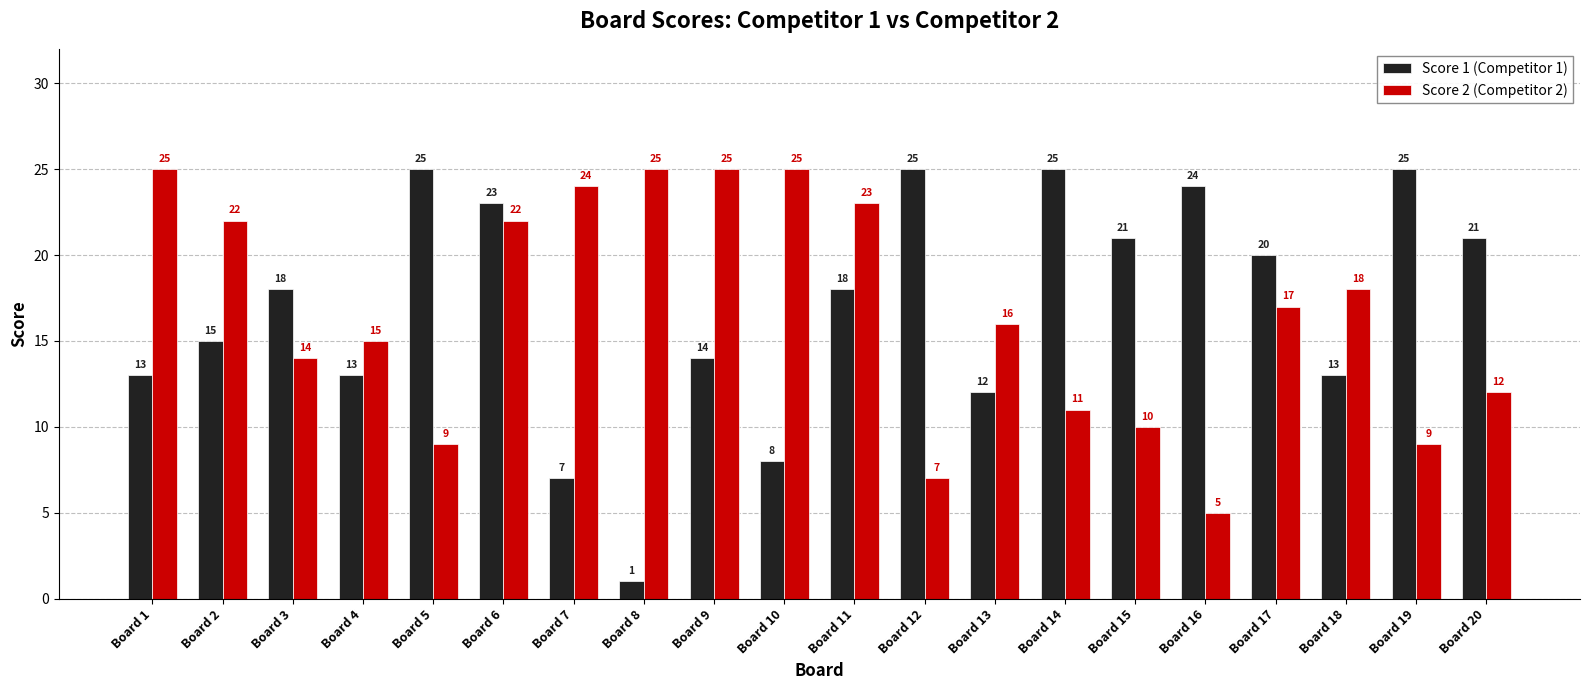

At how many categories does at least one series exceed 13?

20